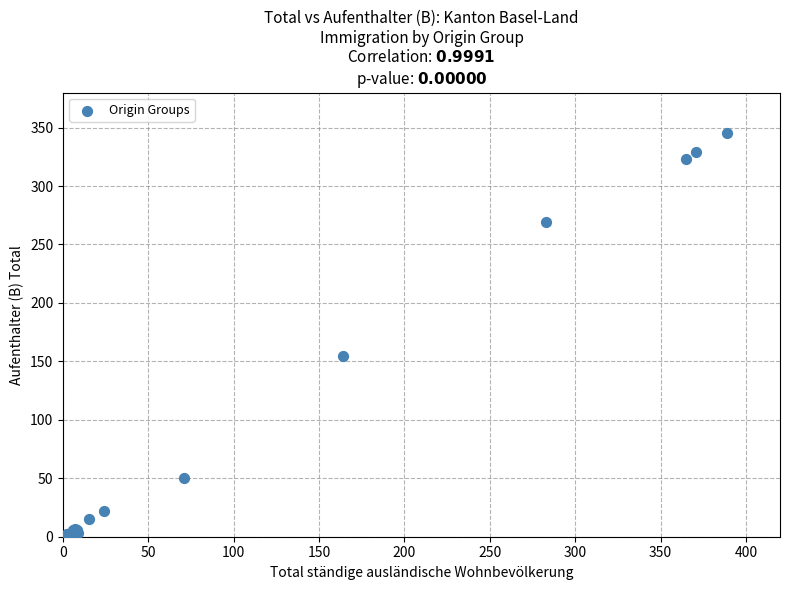

What Y value in the scatter plot is closest to 172?

155